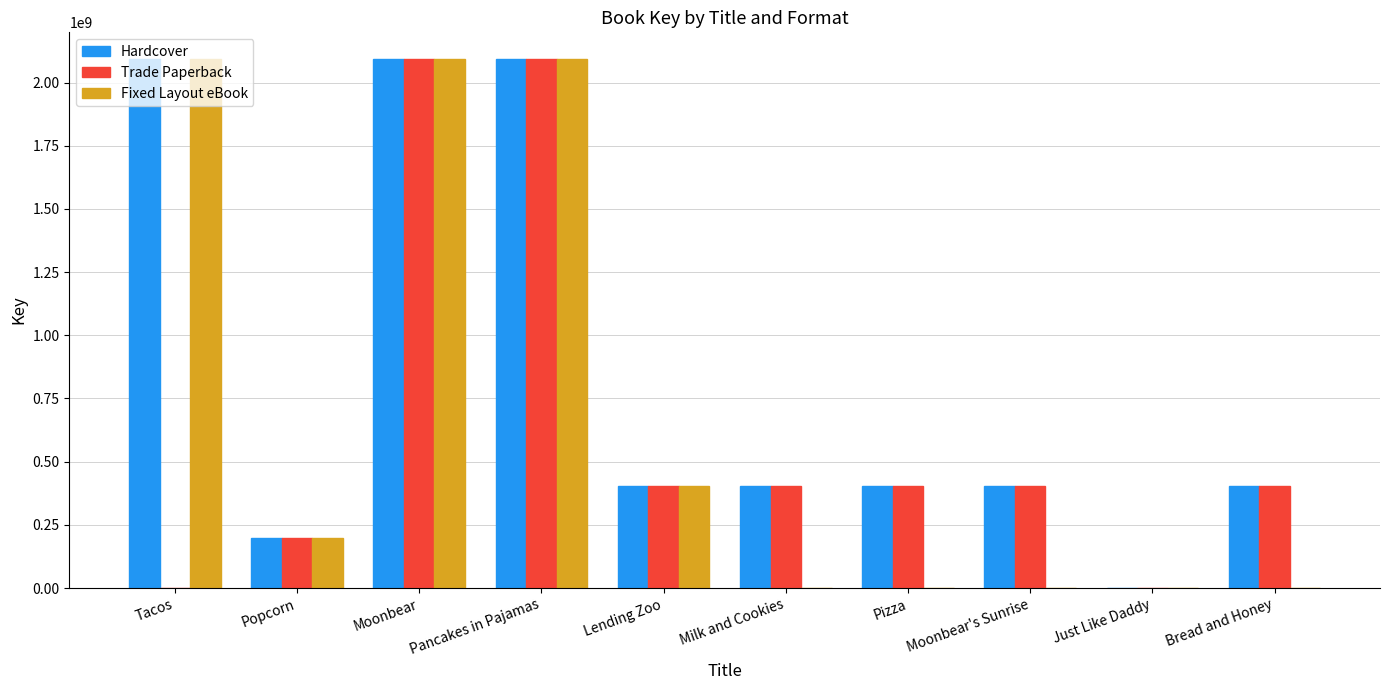

Is the value of Hardcover at Moonbear's Sunrise greater than the value of Fixed Layout eBook at Popcorn?

Yes